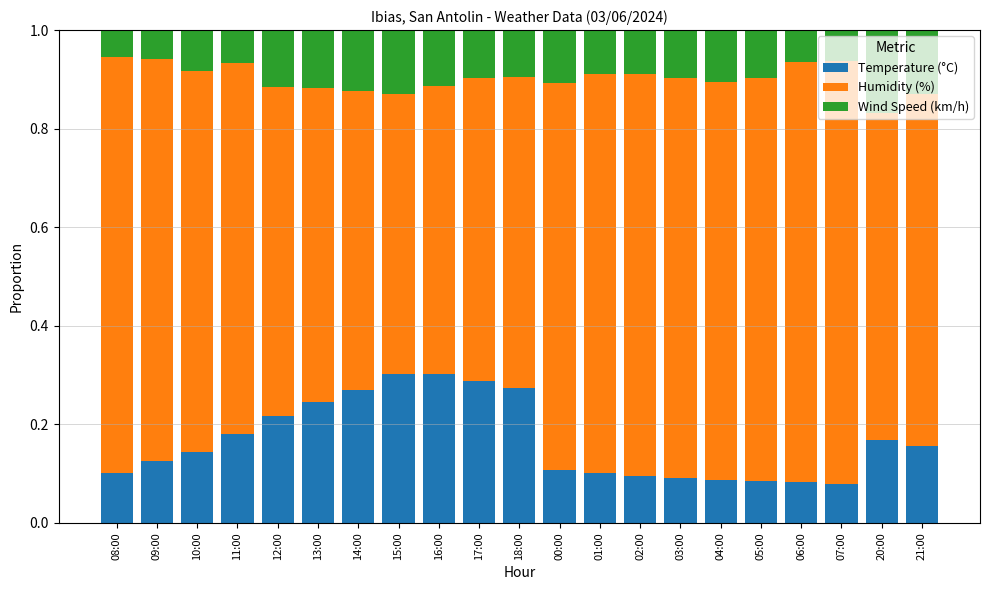

Is it true that Temperature (°C) equals 0.3 at 14:00?

True